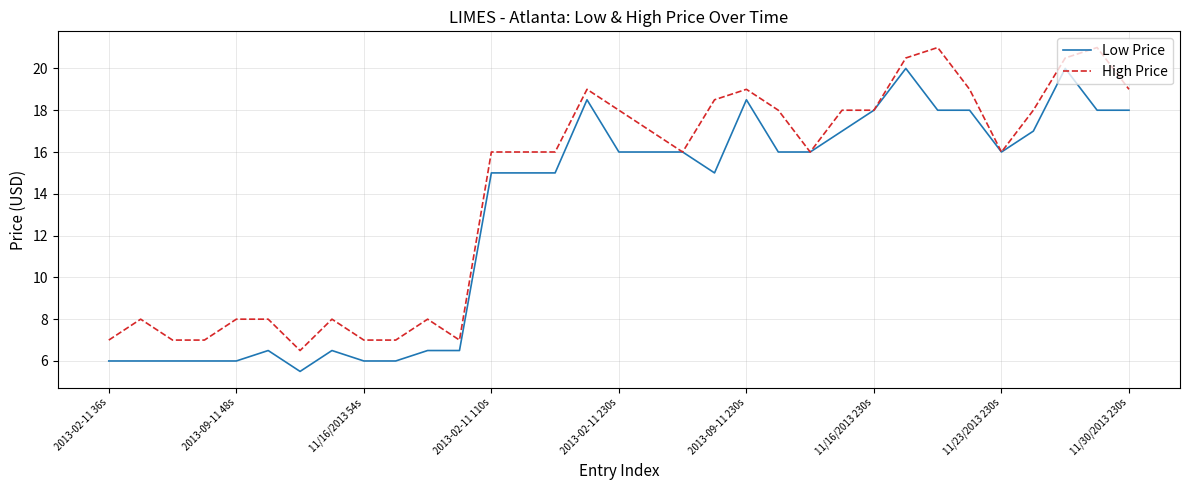

Rank the series by their maximum value, from lowest to highest.

Low Price, High Price